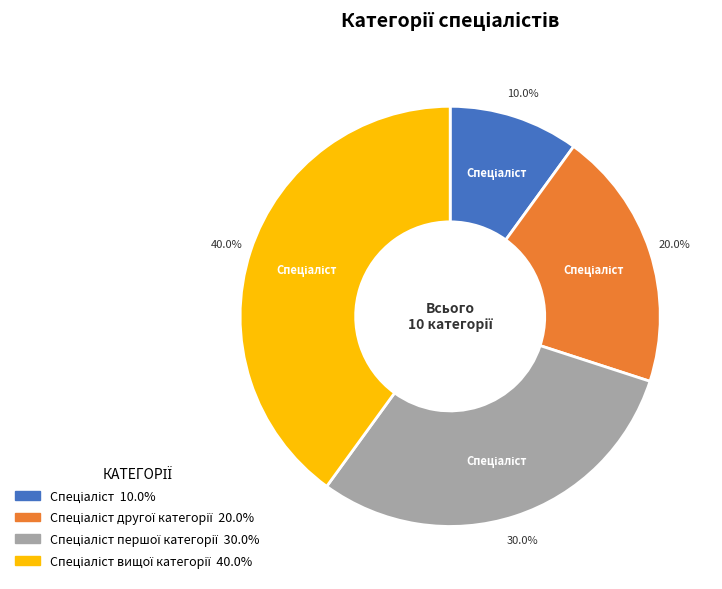

Does any single category account for the majority?

No